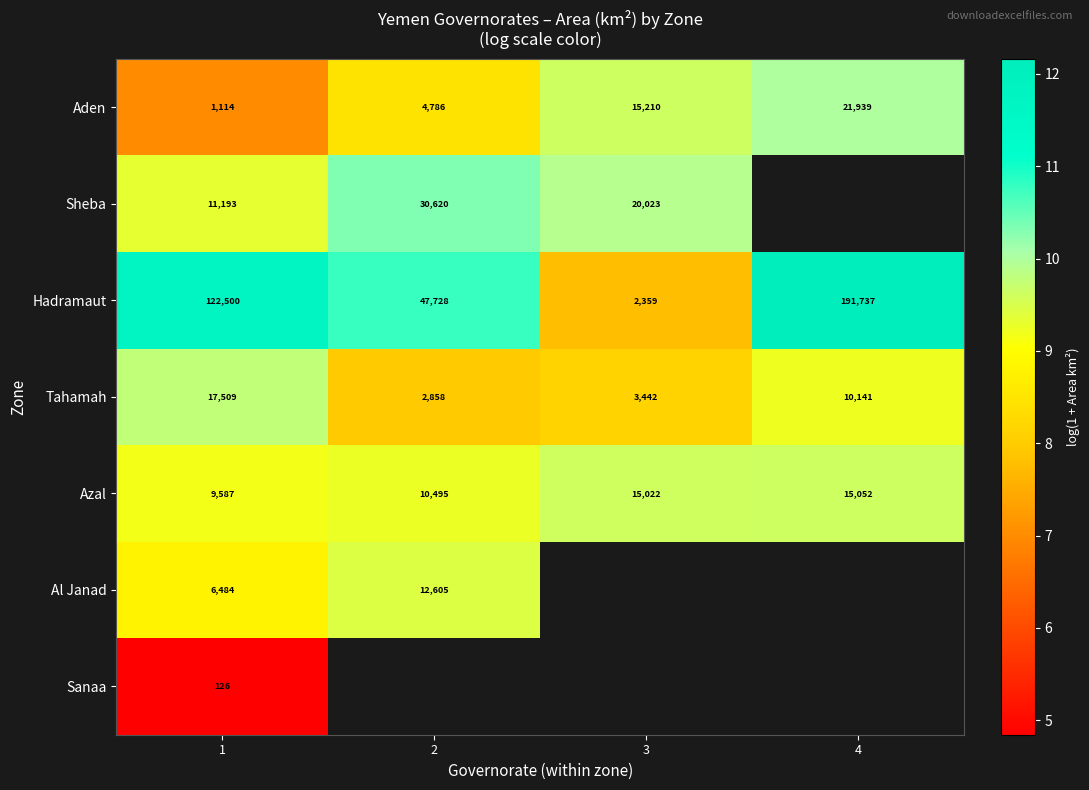

How many values in the Azal series are below 15022?

2